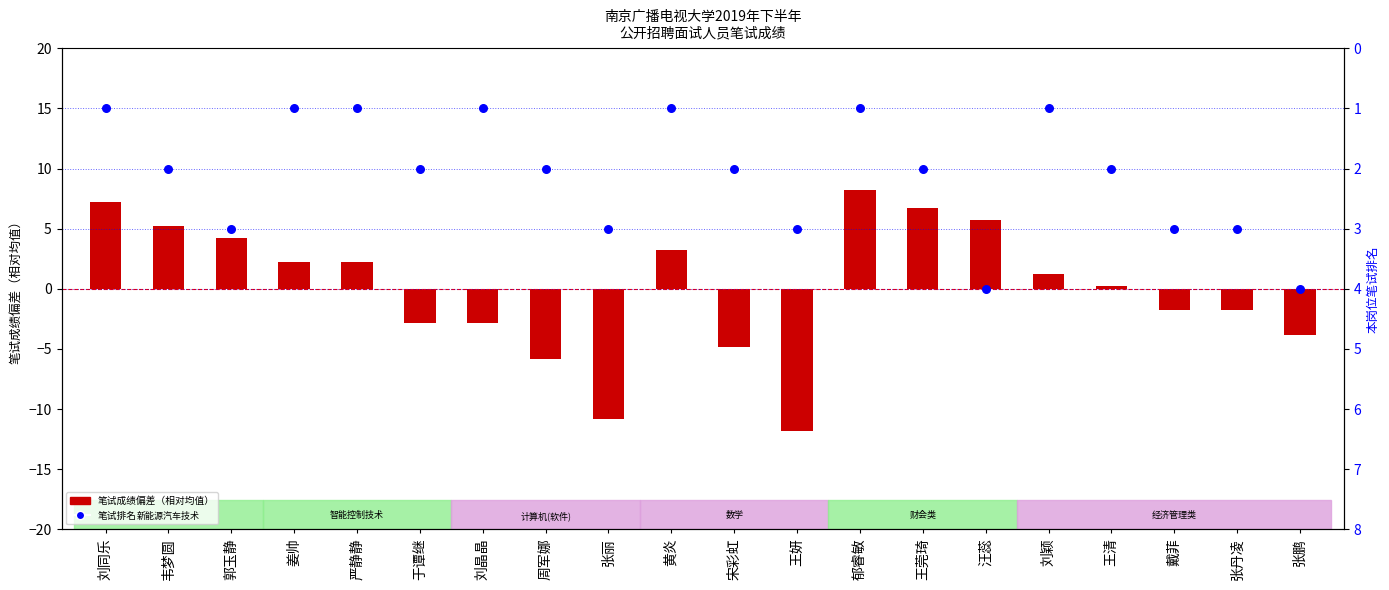

At which category is the sum across all series the highest?

汪蕊